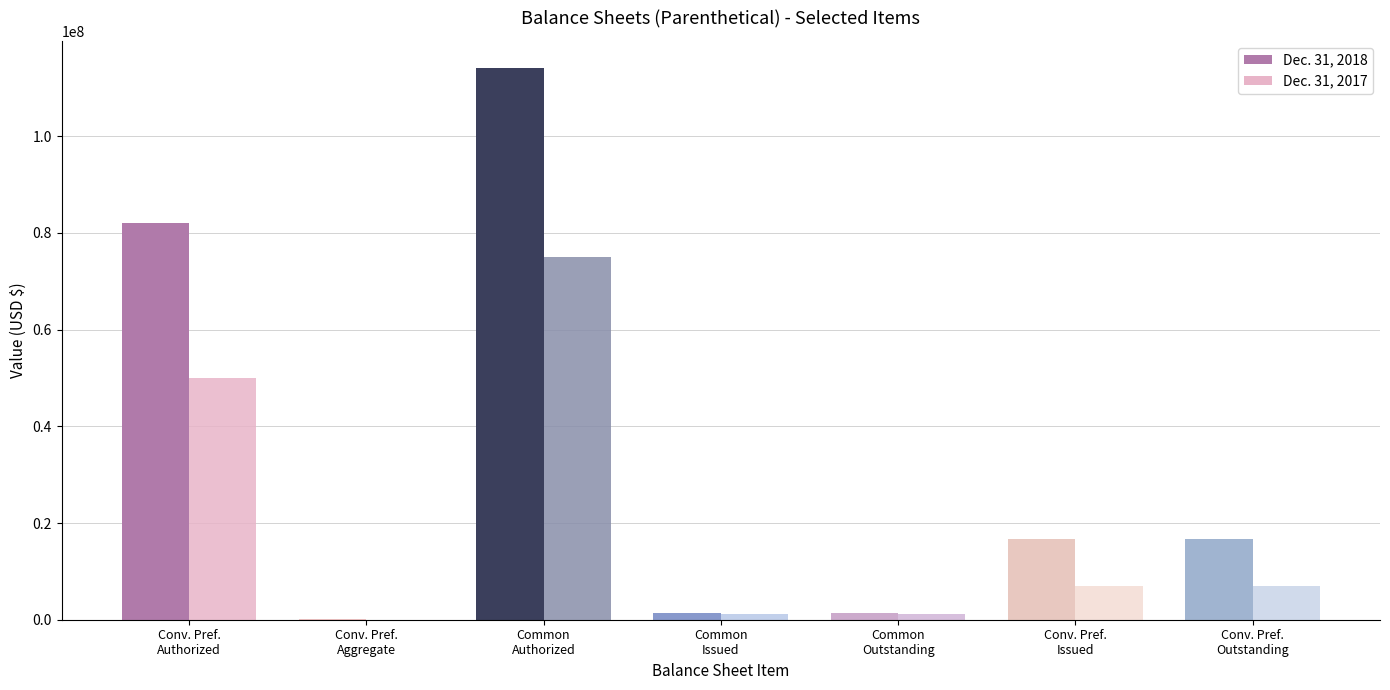

Which category has the lowest value across all series?

Convertible preferred stock, aggregate